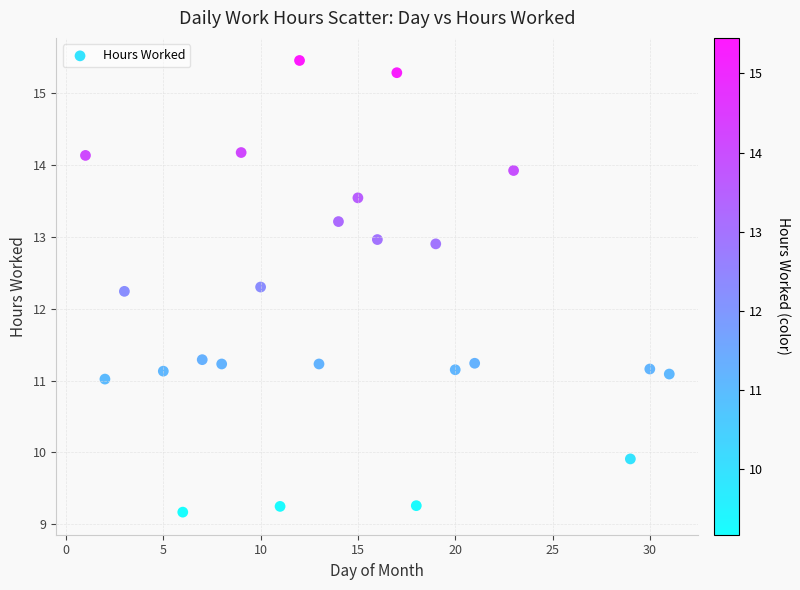

What is the range of Y values (max minus min)?

6.3